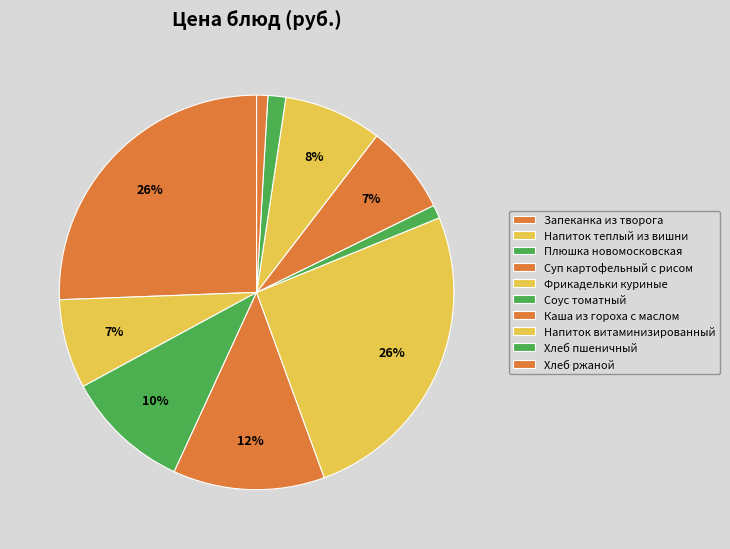

Do Хлеб пшеничный and Суп картофельный с рисом together represent more than half of the pie?

No